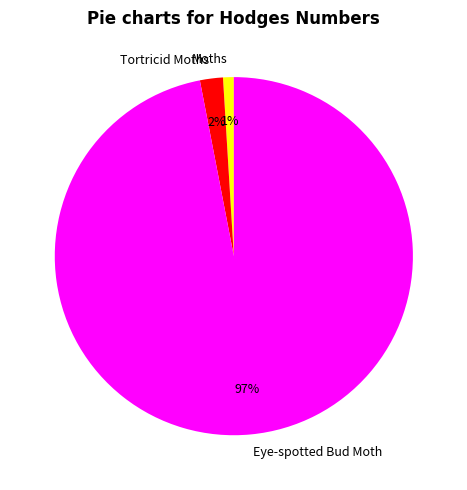

What percentage is the Moths slice, to the nearest percent?

1%